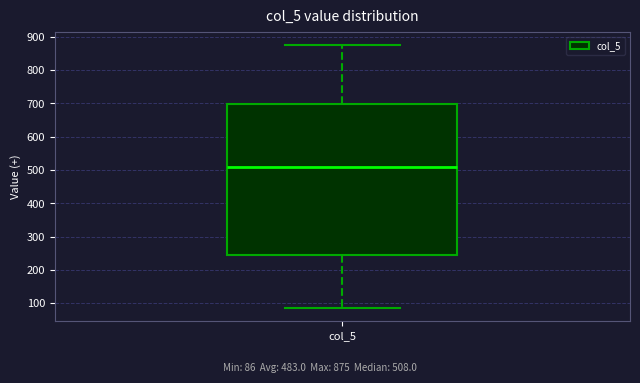

Transcribe this box plot: give where the median line is, the range the box spans, and where the two whiskers end, as read against the y-axis. The values are not printed on the chart, so give them approximately, as read against the axis.

median 510, box 240 to 700, whiskers 90 to 880